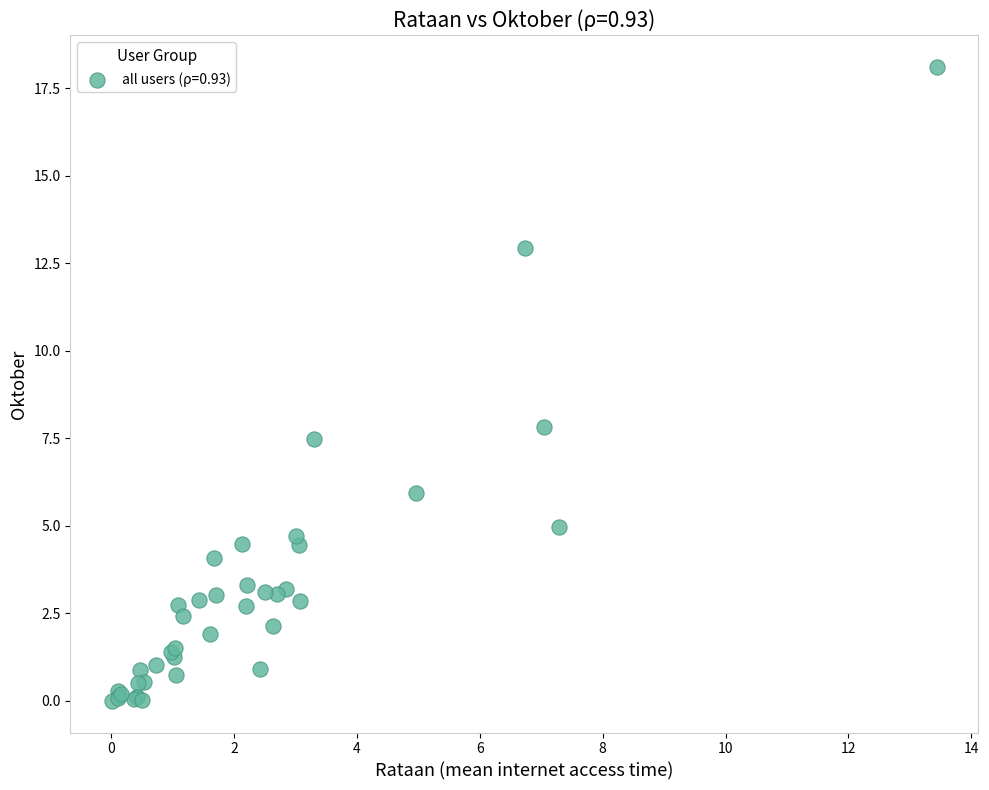

What Y value in the scatter plot is closest to 9?

7.8